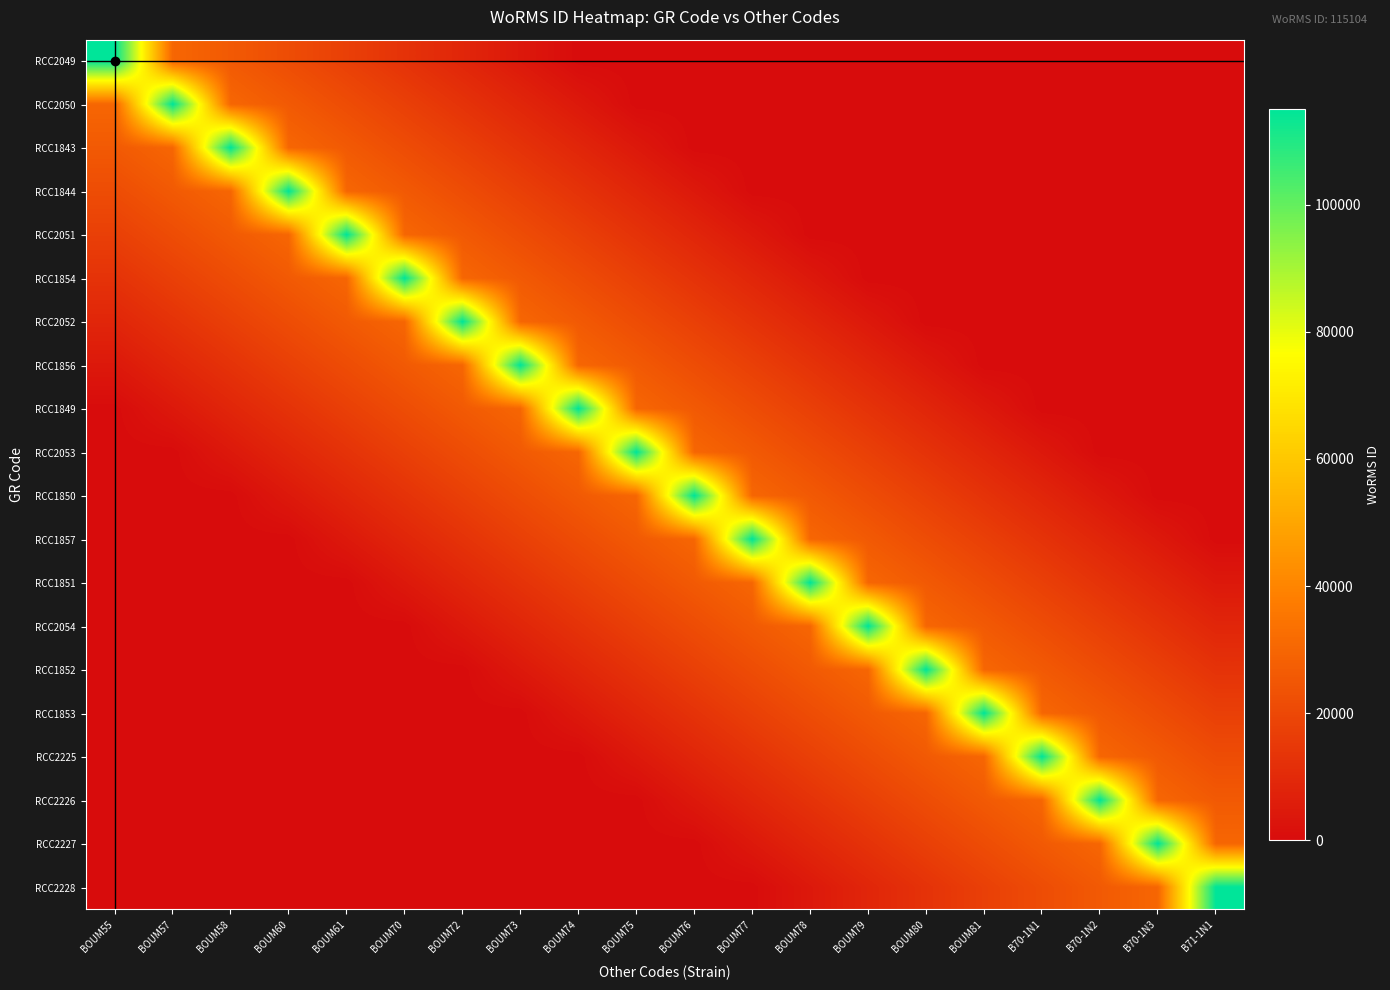

List the series in order of their peak value, highest first.

RCC2049, RCC2050, RCC1843, RCC1844, RCC2051, RCC1854, RCC2052, RCC1856, RCC1849, RCC2053, RCC1850, RCC1857, RCC1851, RCC2054, RCC1852, RCC1853, RCC2225, RCC2226, RCC2227, RCC2228